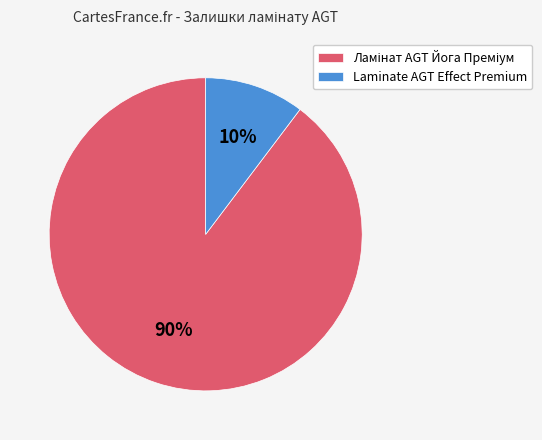

What is the smallest slice in the pie chart?

Laminate AGT Effect Premium